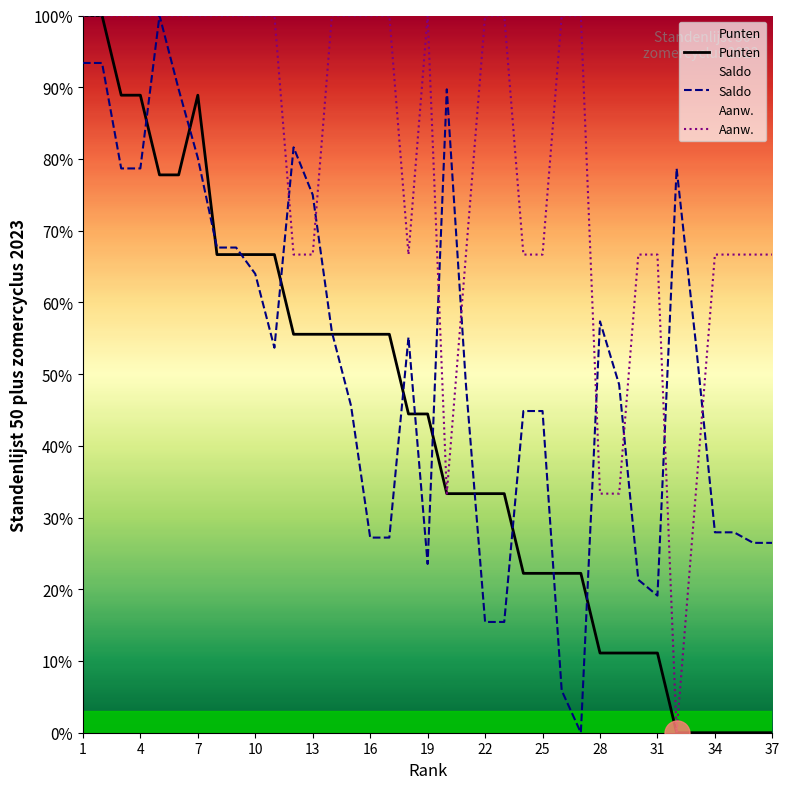

After their last crossing, which series has the higher values: Punten or Saldo?

Saldo